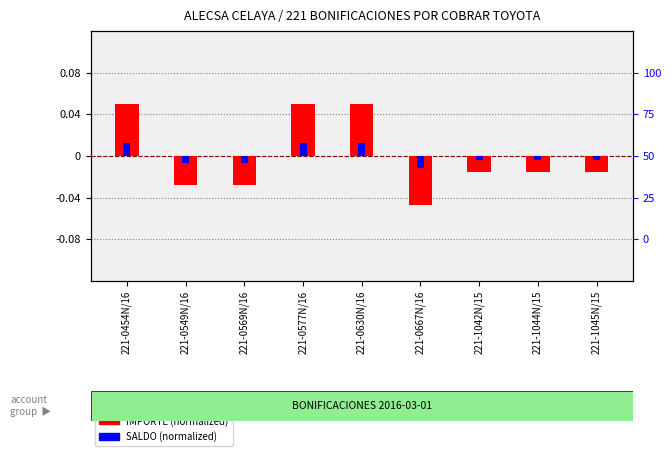

Count the IMPORTE (normalized) values in the range 0 to 1.

3